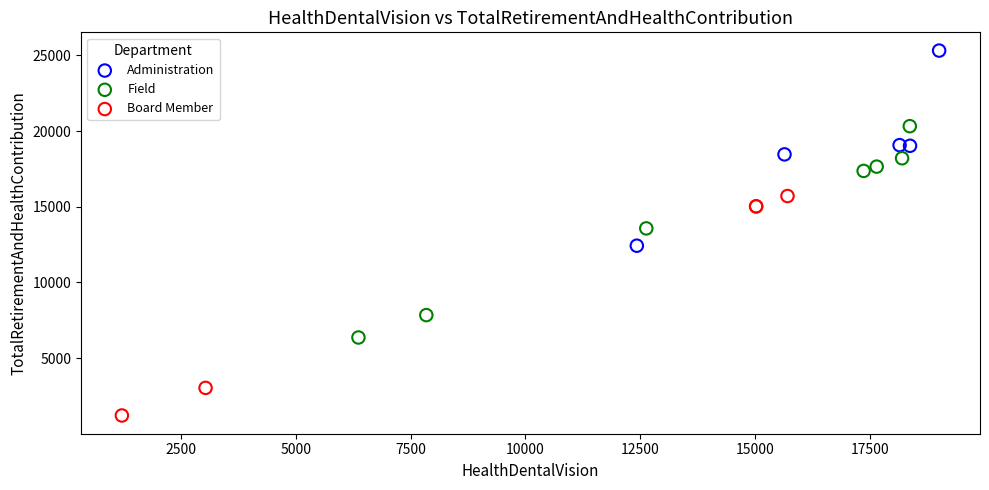

Which series contains the lowest Y value?

Board Member